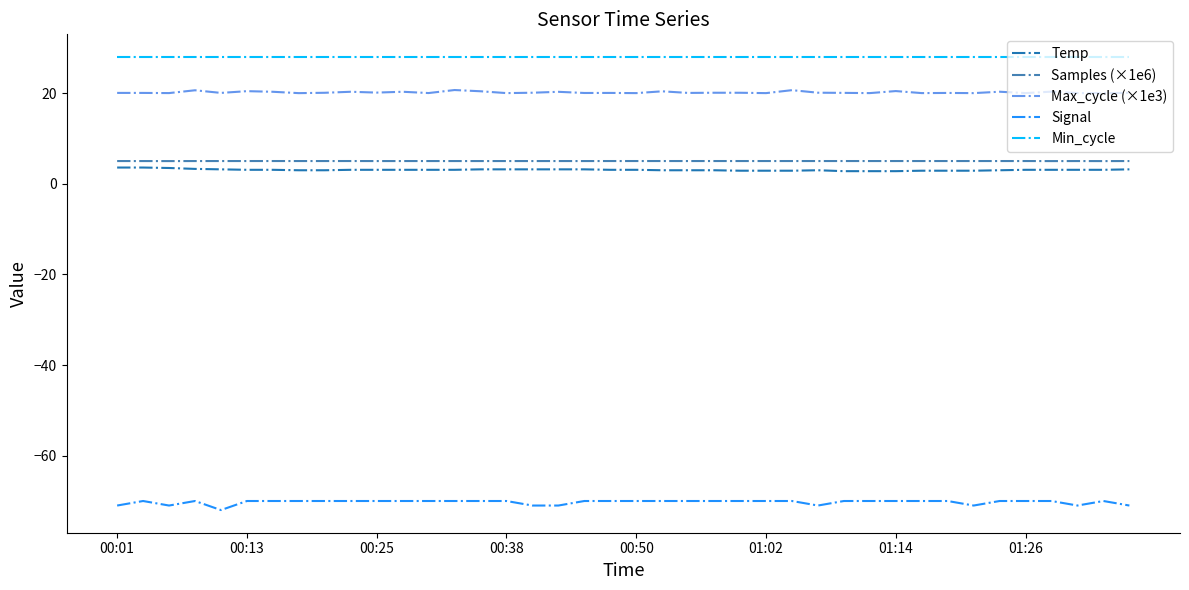

What is the greatest value displayed?

28.0